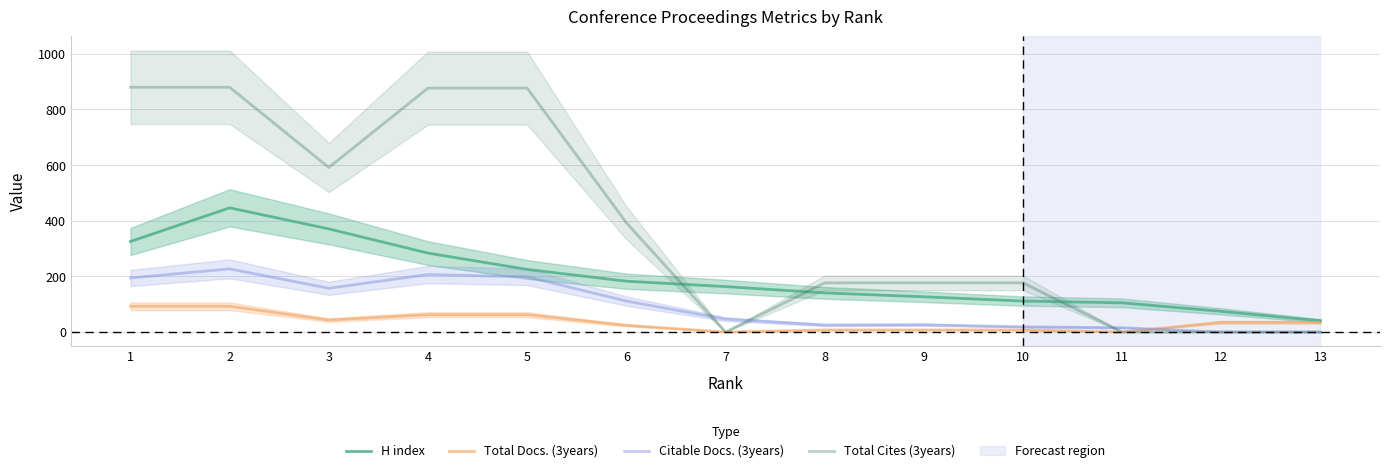

True or false: H index has more than 1 points higher than both neighbors.

False